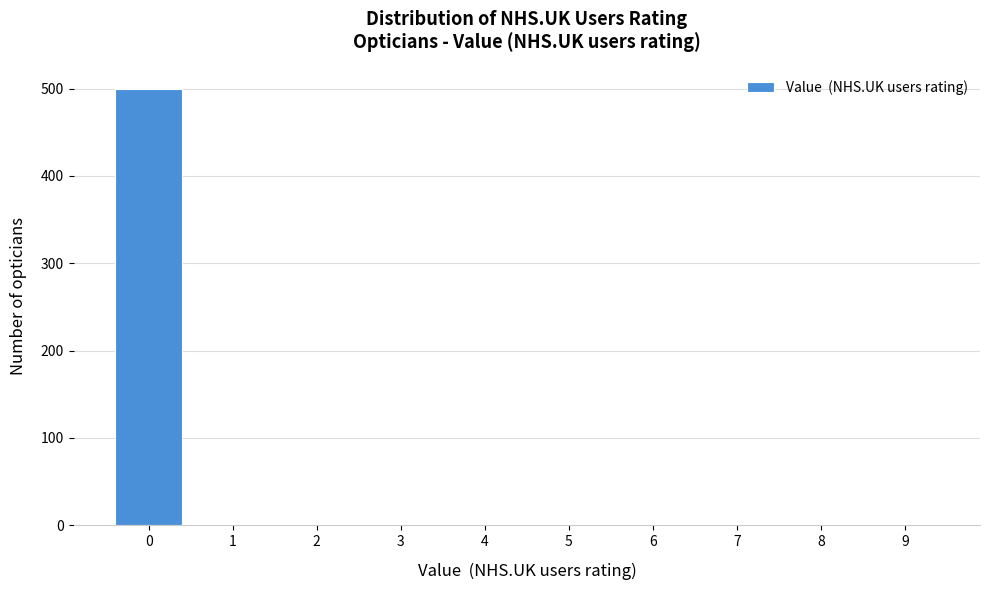

Reading left to right, extract all data points from this chart.

0=499	1=0	2=0	3=0	4=0	5=0	6=0	7=0	8=0	9=0